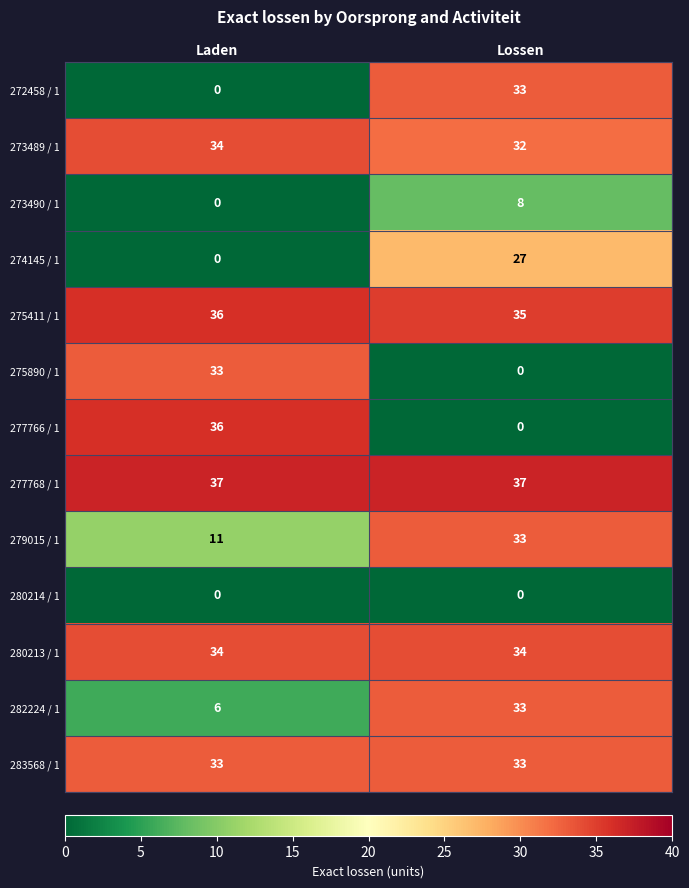

Rank the categories by 279015 / 1 value from lowest to highest.

Laden, Lossen